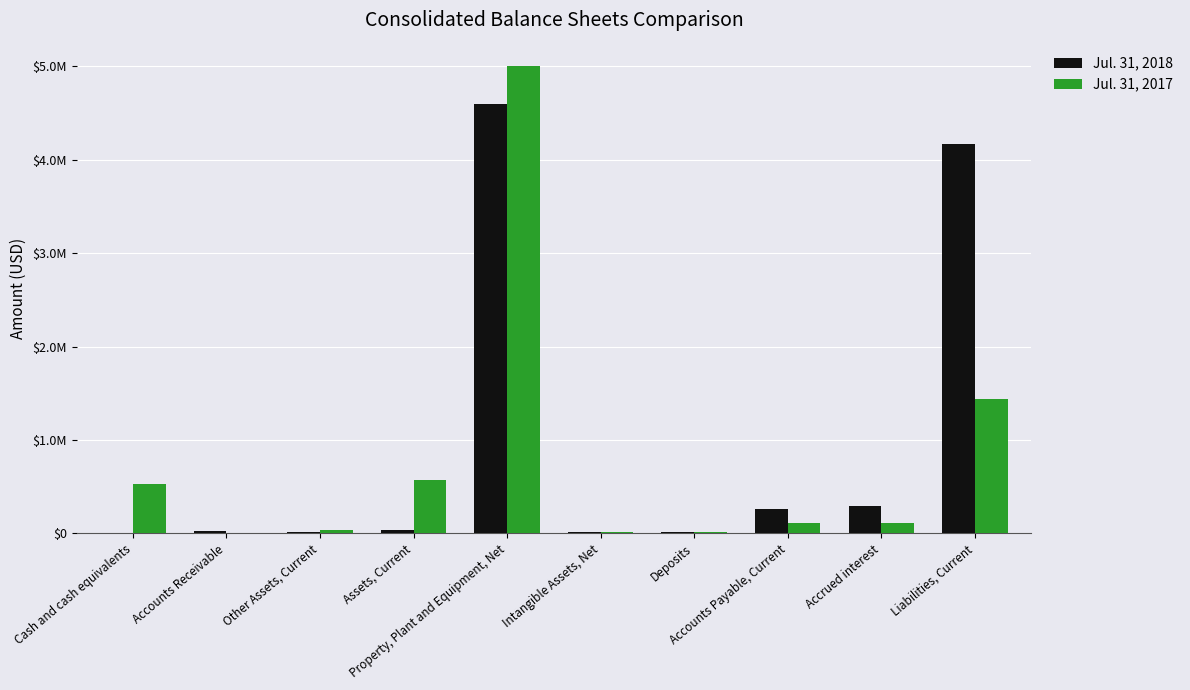

Where is Jul. 31, 2017 nearest to the value 2506252?

Liabilities, Current